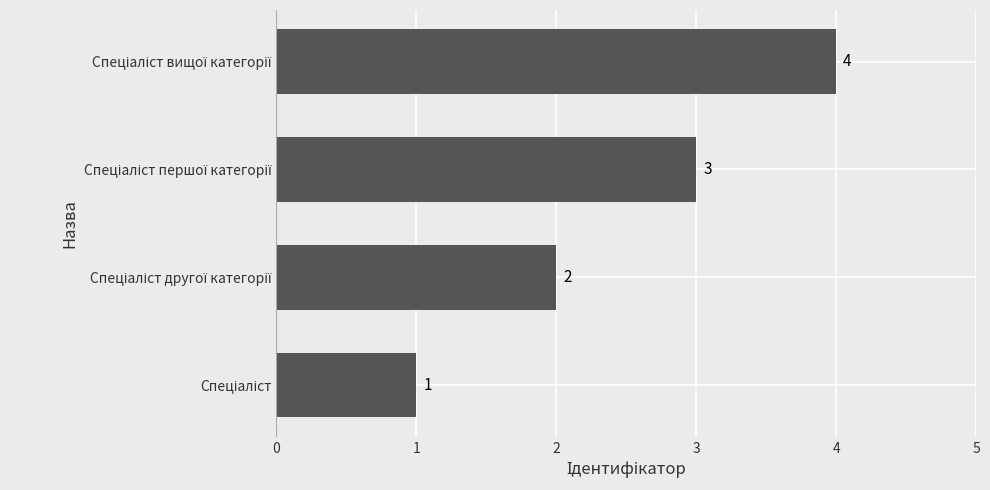

What is the greatest value displayed?

4